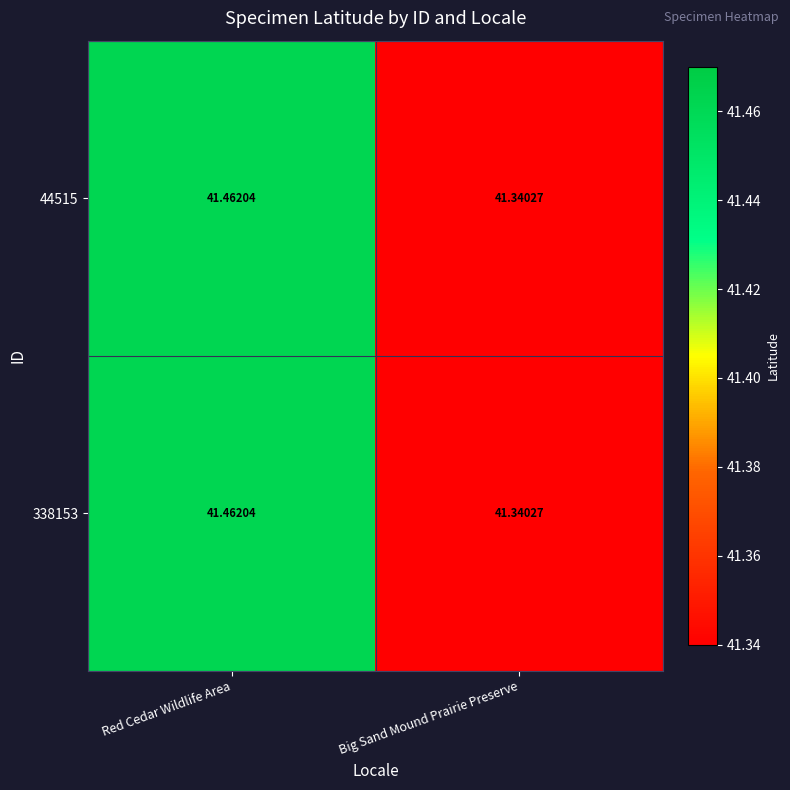

List the labels in order of 338153 value, smallest first.

Big Sand Mound Prairie Preserve, Red Cedar Wildlife Area